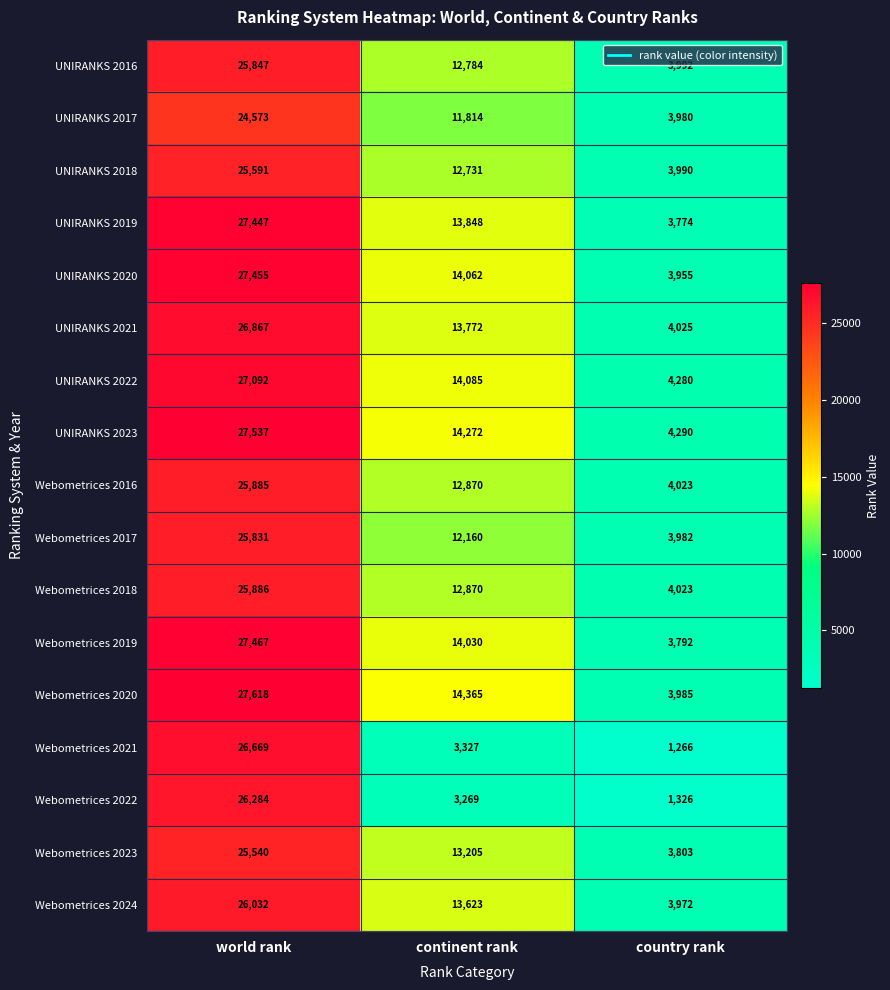

How many data points in UNIRANKS 2022 are less than 14085?

1